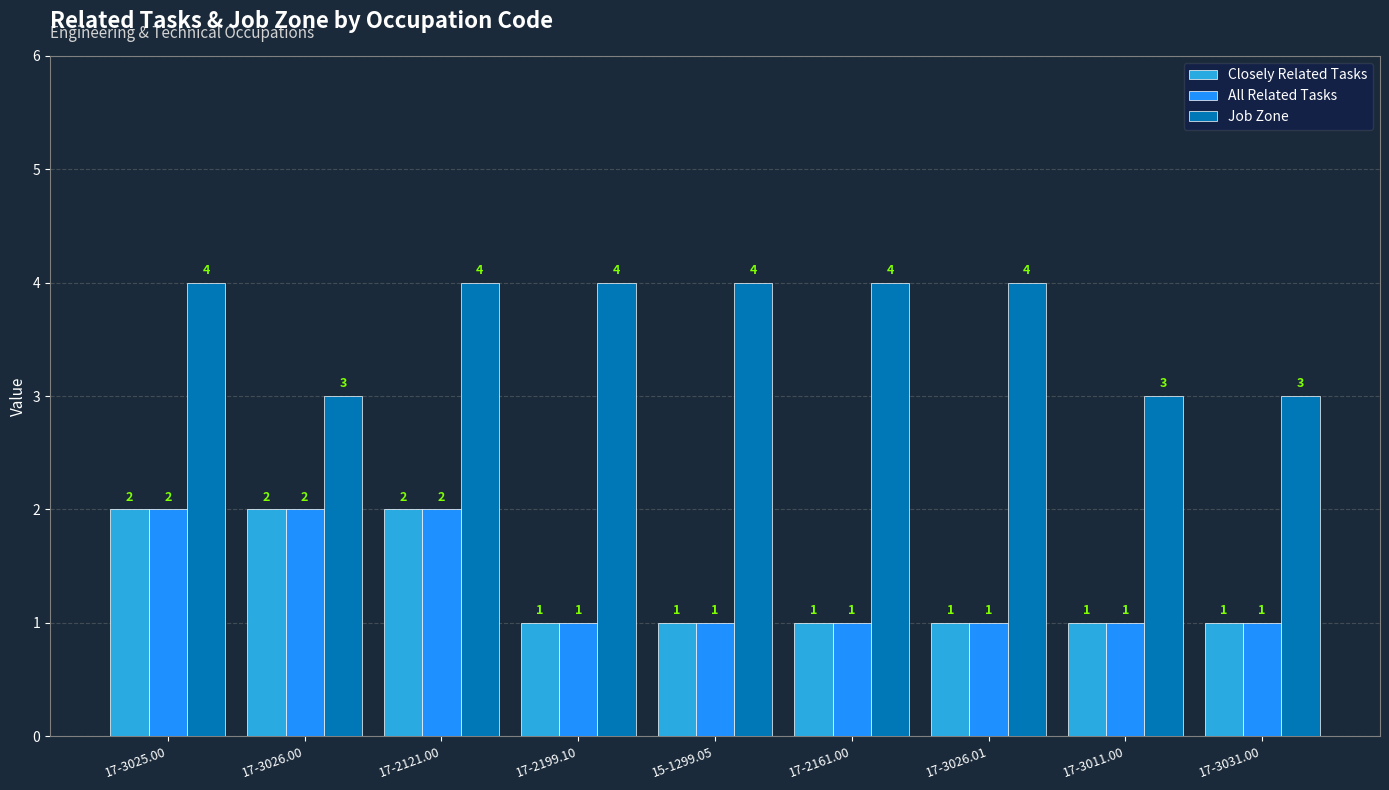

How many Closely Related Tasks values are between 1 and 2?

9